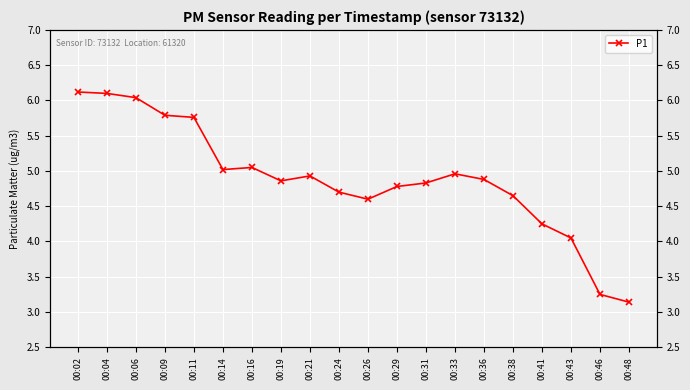

Where is the data nearest to the value 4?

00:43